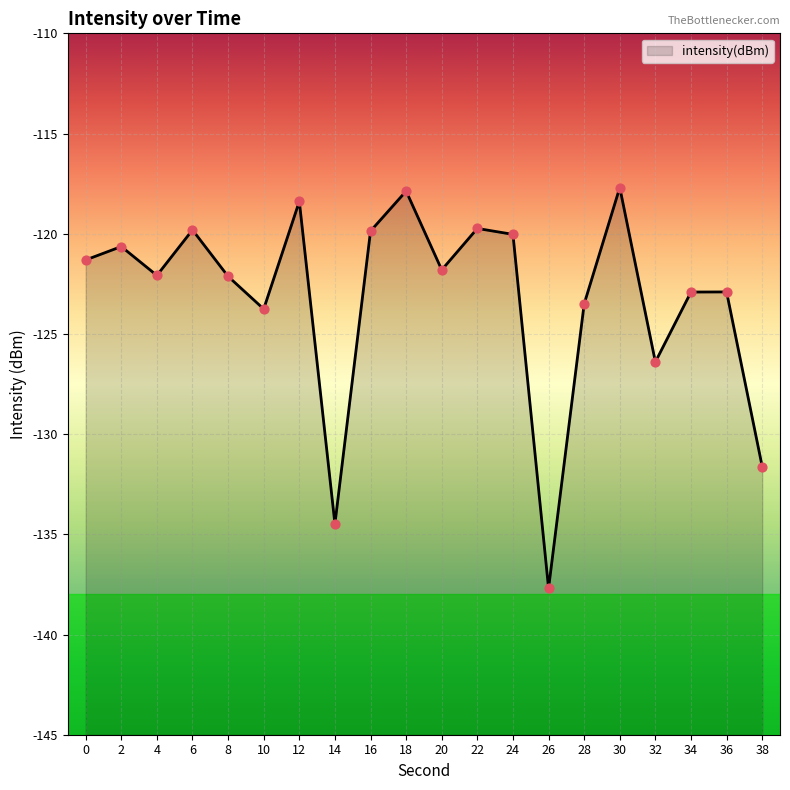

Which has a higher value, 4 or 36?

4